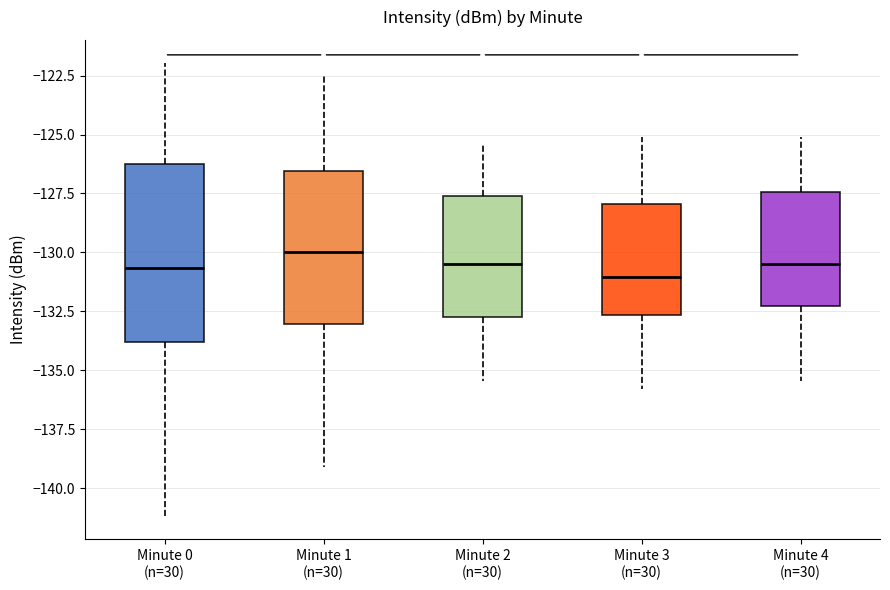

Reading left to right, transcribe this box plot: for each box, give where its median line is, the range the box spans, and where its two whiskers end, as read against the y-axis. The values are not printed on the chart, so give them approximately, as read against the axis.

Minute 0 (n=30): median -130.5, box -134.0 to -126.5, whiskers -141.0 to -122.0
Minute 1 (n=30): median -130.0, box -133.0 to -126.5, whiskers -139.0 to -122.5
Minute 2 (n=30): median -130.5, box -133.0 to -127.5, whiskers -135.5 to -125.5
Minute 3 (n=30): median -131.0, box -132.5 to -128.0, whiskers -136.0 to -125.0
Minute 4 (n=30): median -130.5, box -132.5 to -127.5, whiskers -135.5 to -125.0